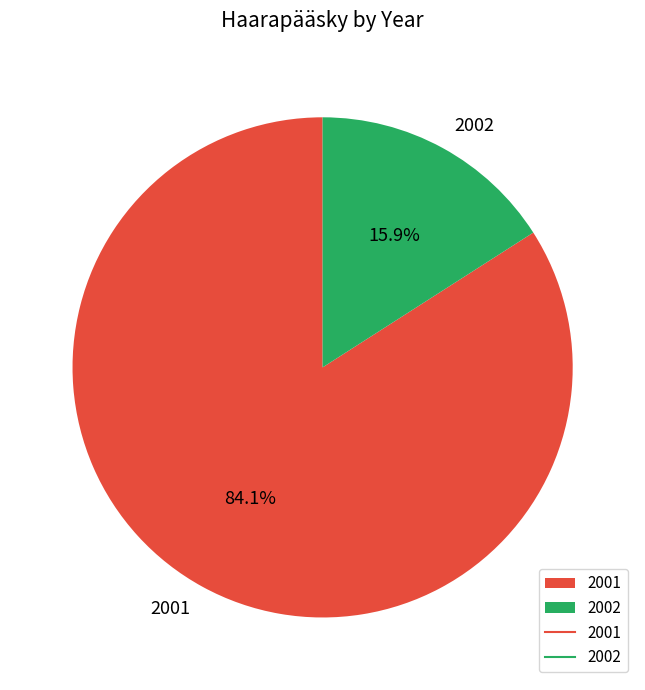

What percentage is NOT represented by 2001?

15.9%